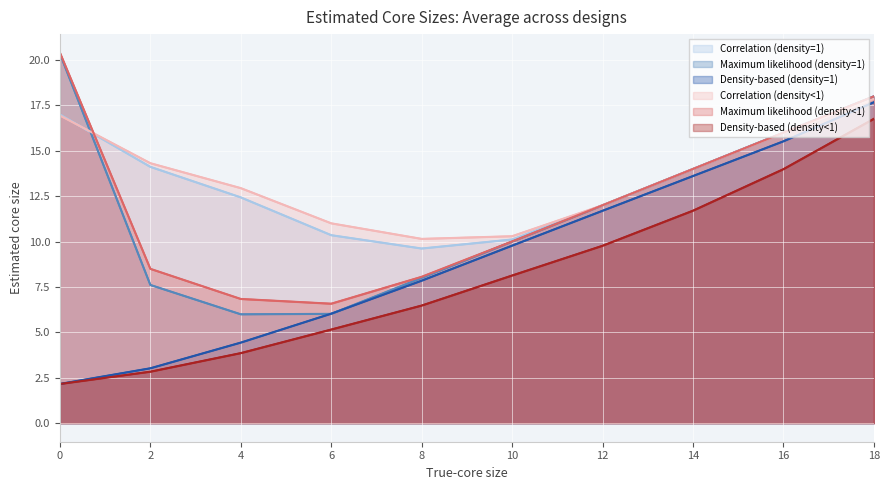

What is the highest value of the Correlation (density=1) series?

18.0